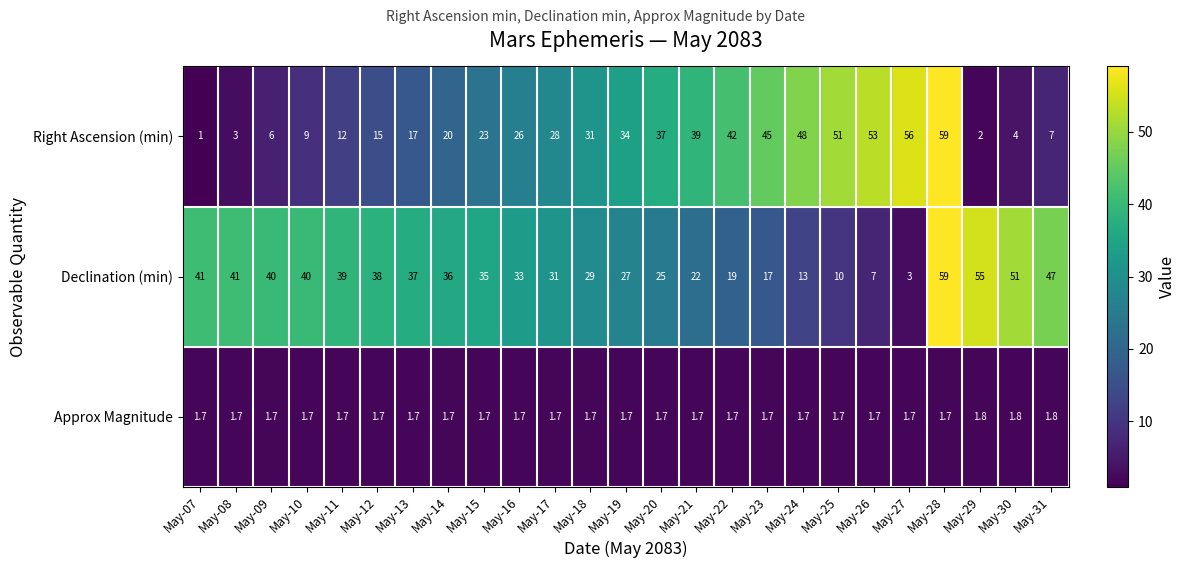

Which series has the largest total across all categories?

Declination (min)